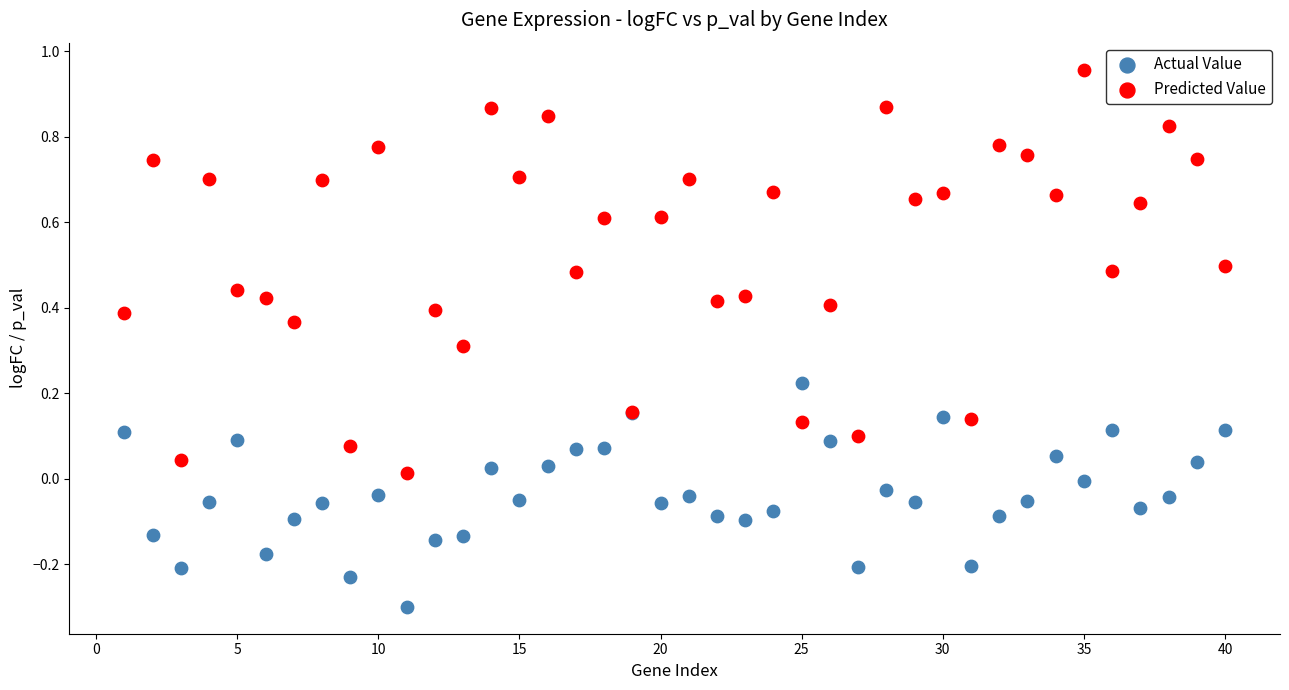

Which series has the largest Y range (max minus min)?

Predicted Value